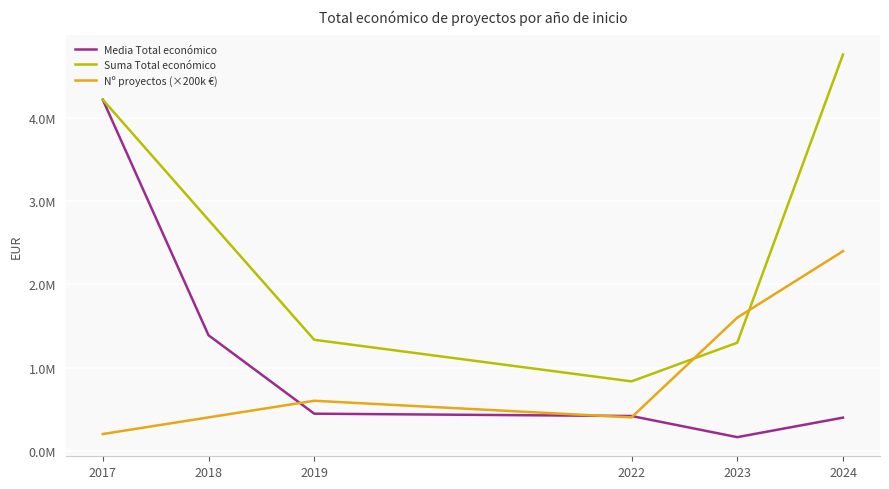

What is the lowest value of the Media Total económico series?

162337.9